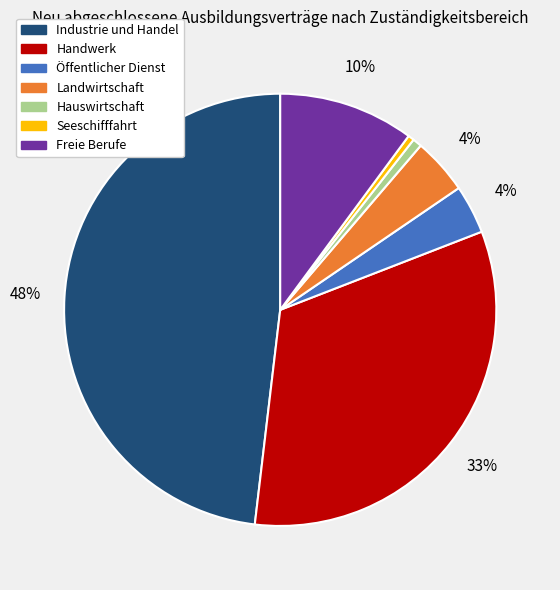

Which has a higher value, Handwerk or Seeschifffahrt?

Handwerk